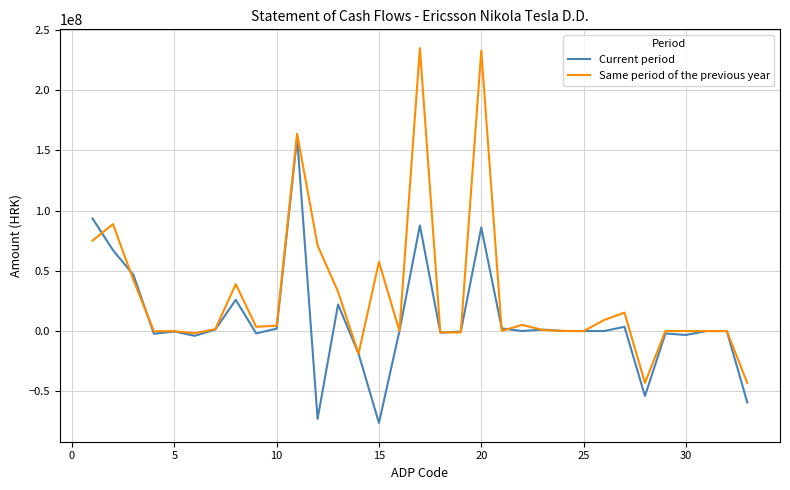

Rank the series by their average value, from highest to lowest.

Same period of the previous year, Current period